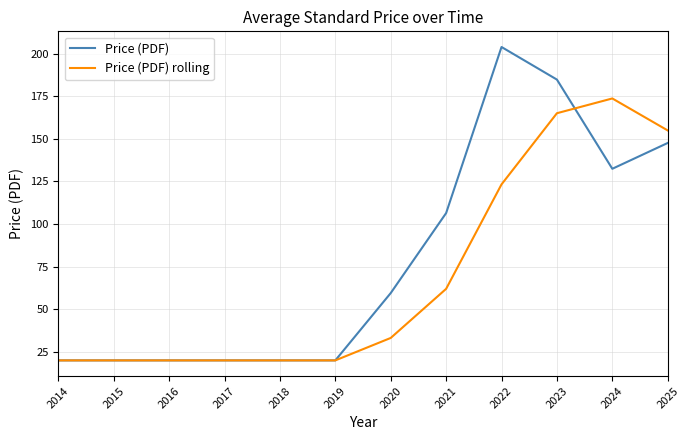

At which label is Price (PDF) rolling closest to 96?

2022